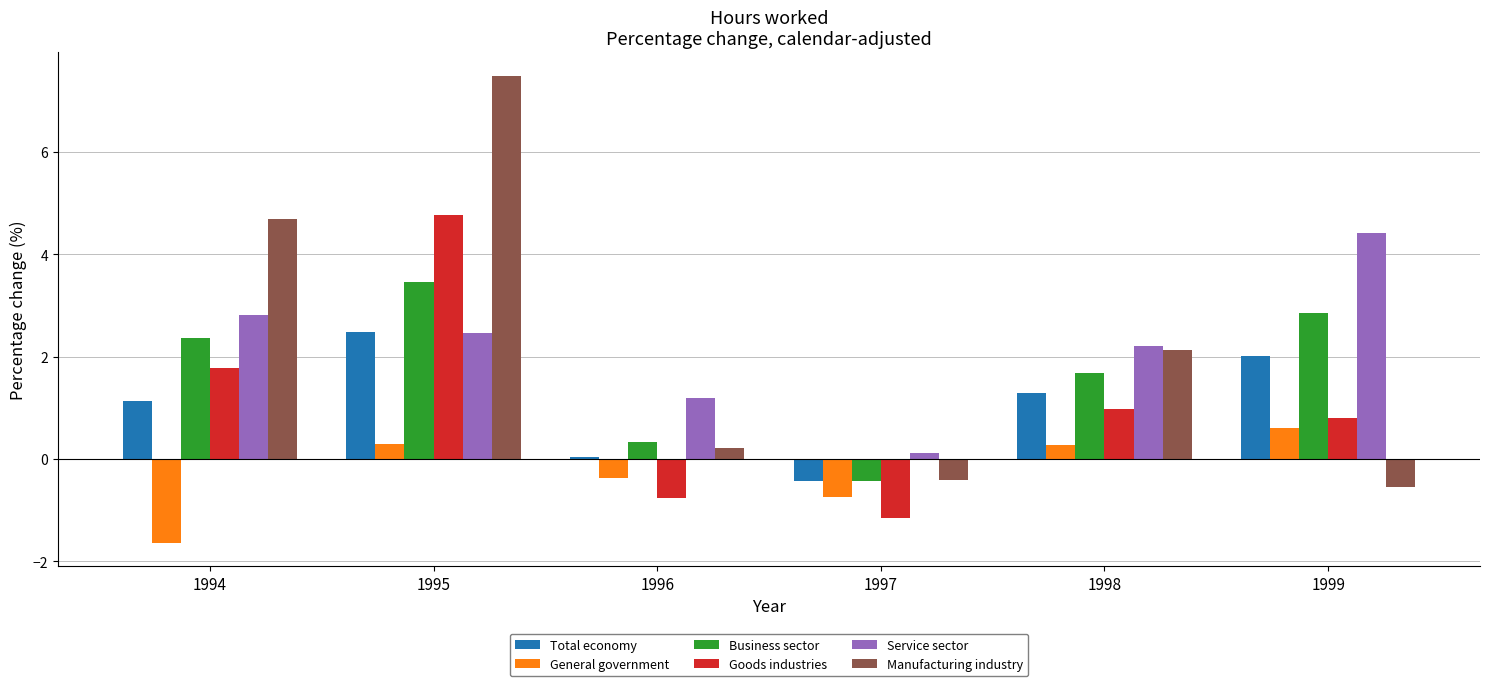

What is the value of the General government bar at the 4th from the left?

-0.8